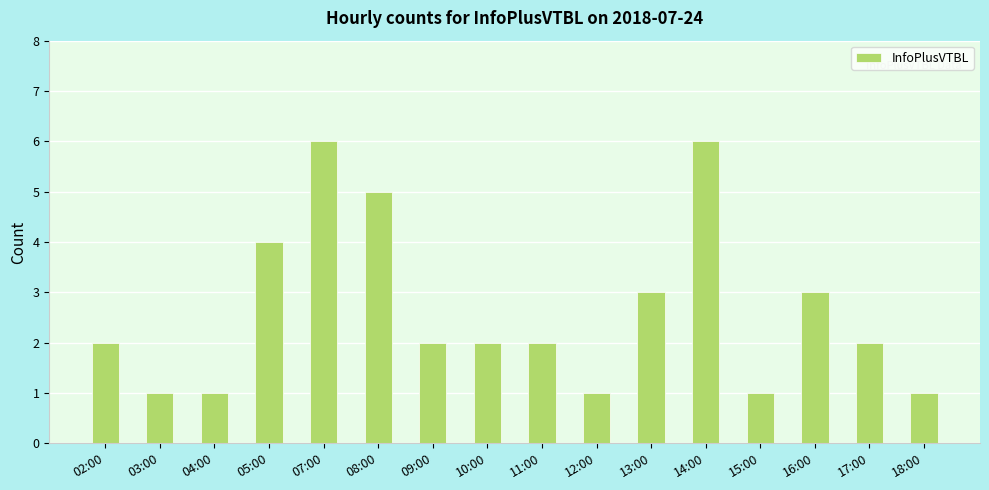

What is the maximum value shown in the chart?

6